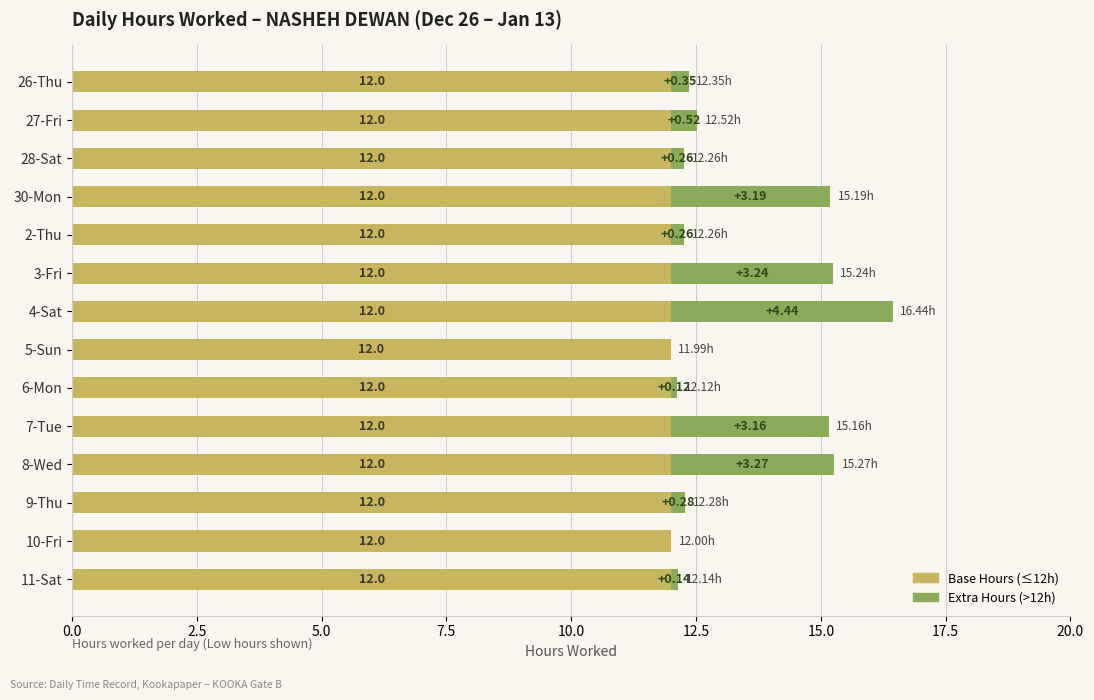

What is the total value across all series at 10-Fri?

12.0